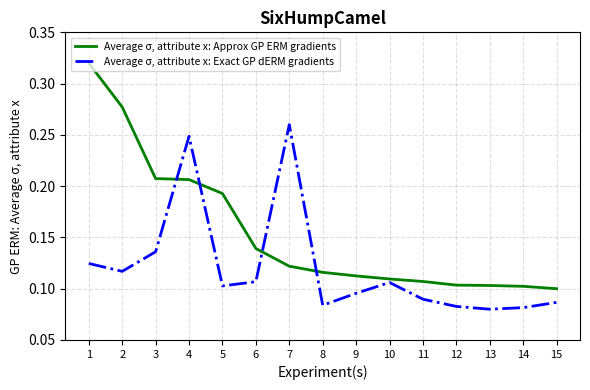

Does the chart have visible grid lines?

Yes